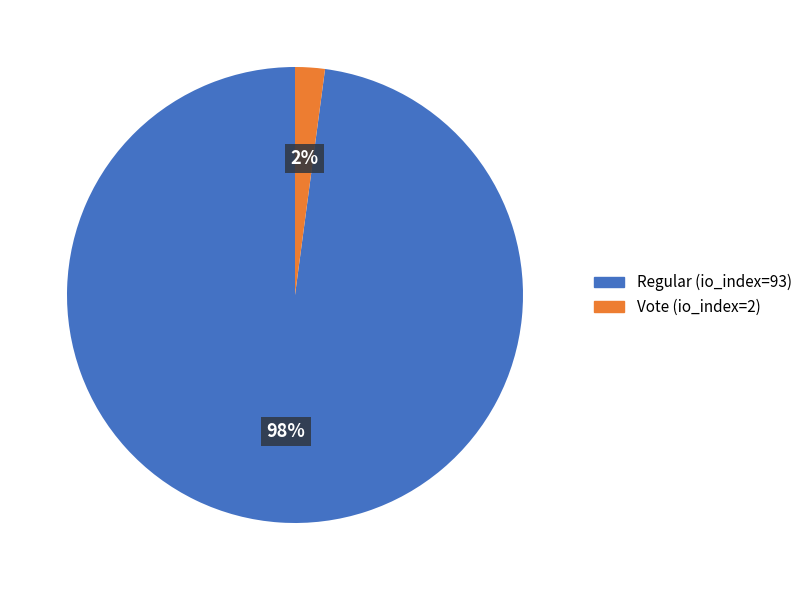

How many slices are in this pie chart?

2